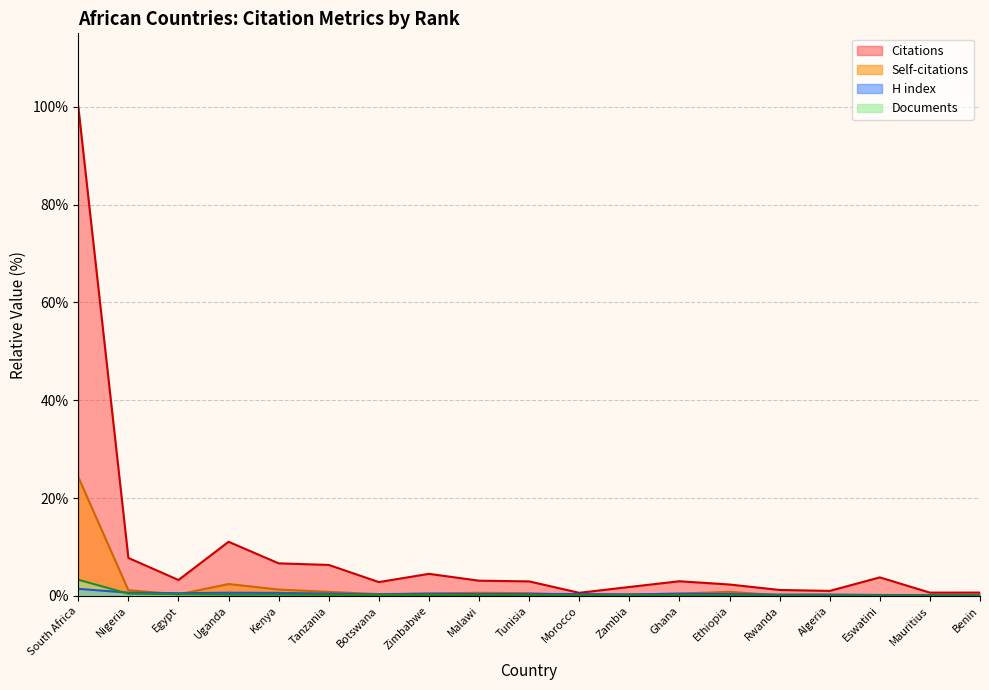

The value of Self-citations at Ethiopia is 0.8. True or false?

True